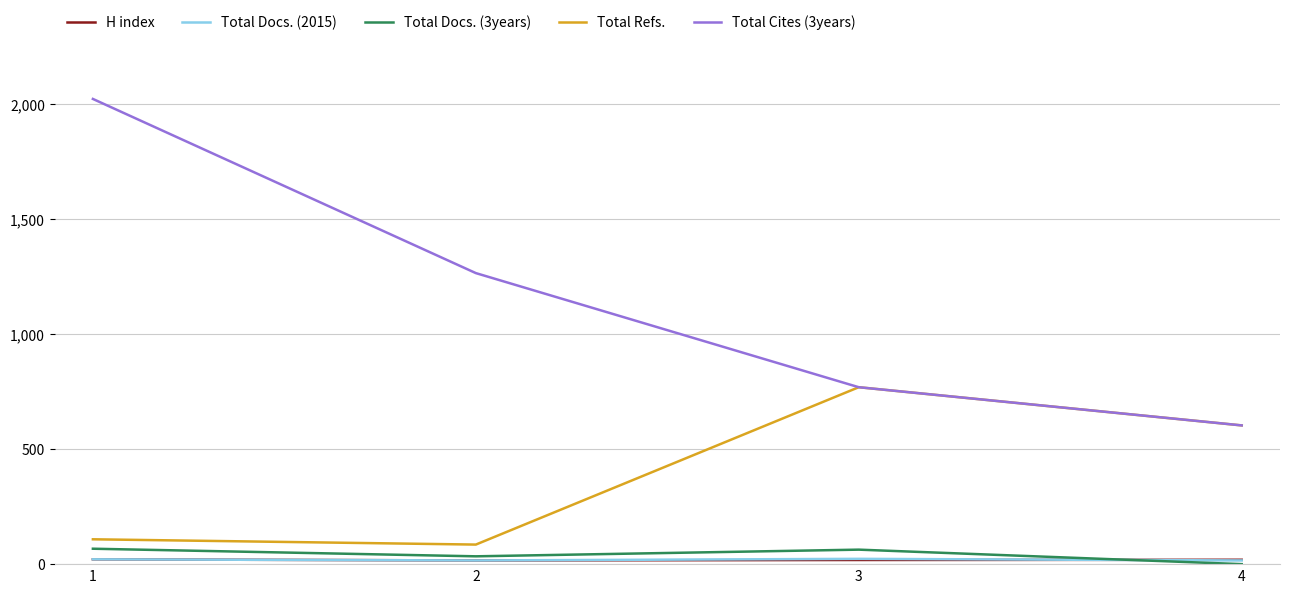

After their last crossing, which series has the higher values: H index or Total Docs. (3years)?

H index